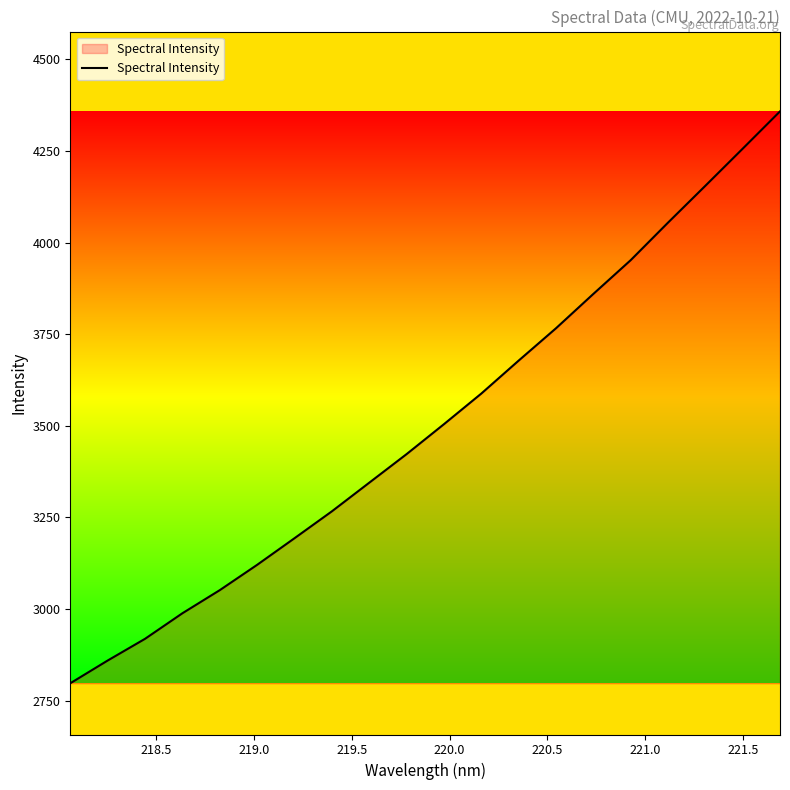

What is the minimum value shown in the chart?

2797.2